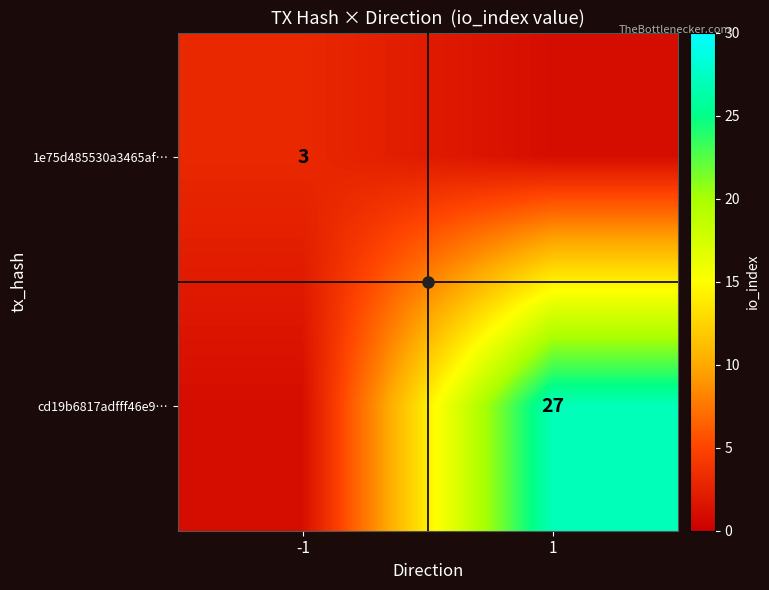

Which label corresponds to the smallest value in the chart?

1